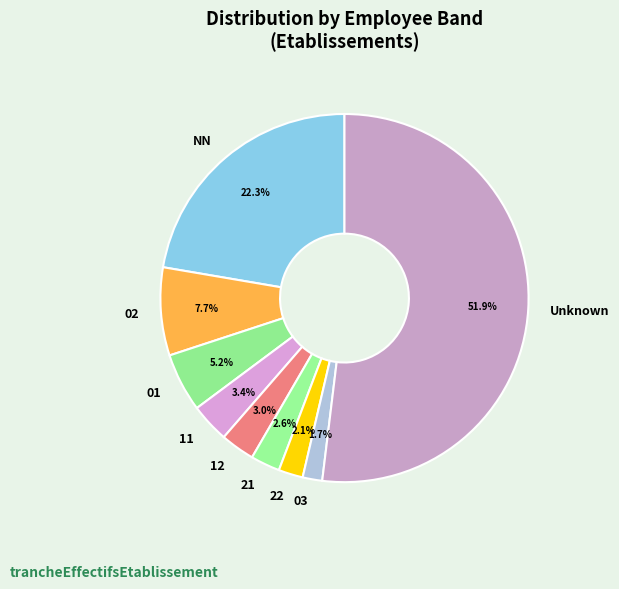

What is the largest slice in the pie chart?

Unknown